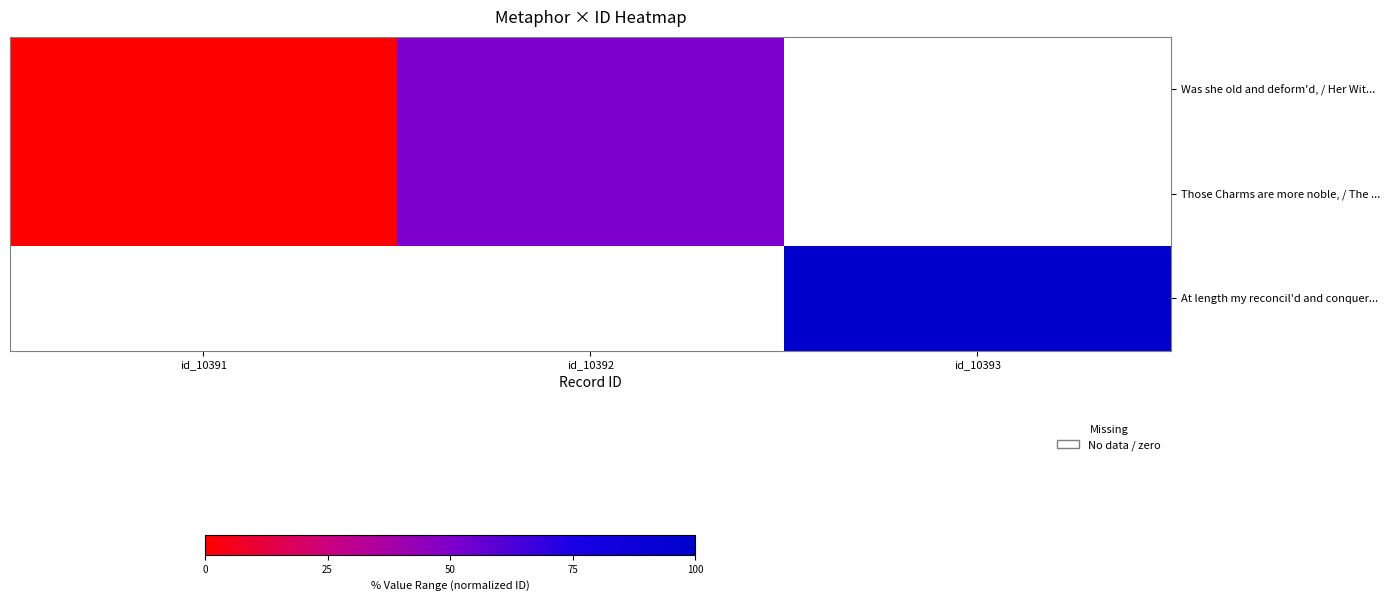

How many distinct data groups are displayed?

3